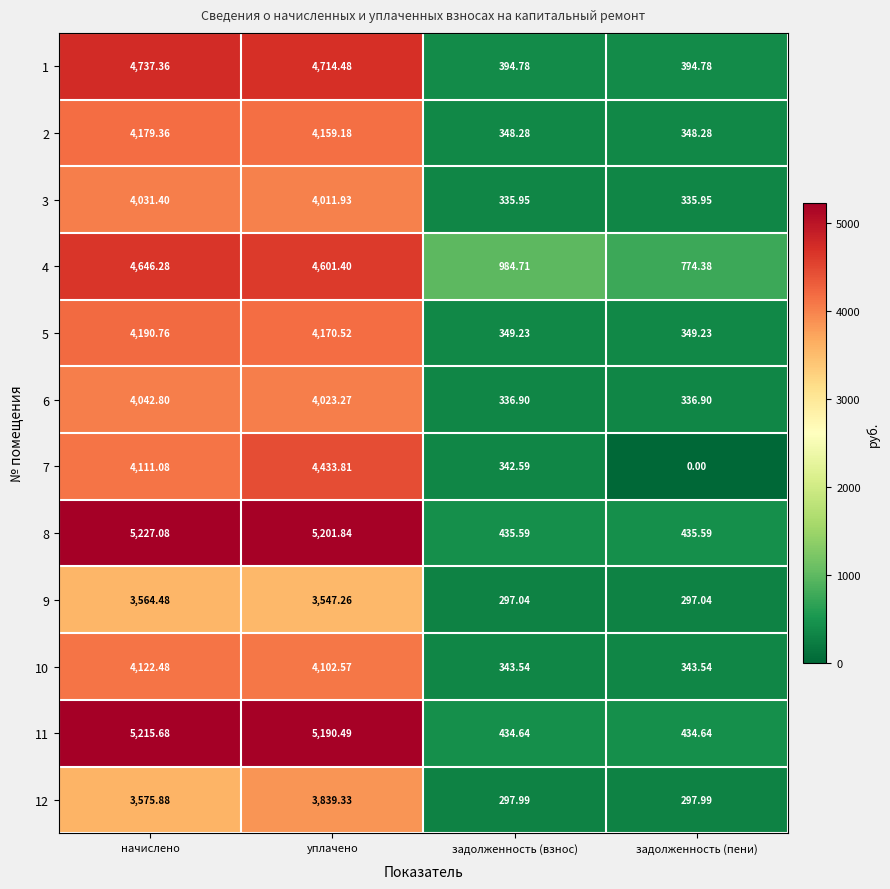

At which label does 6 first exceed 4023?

начислено